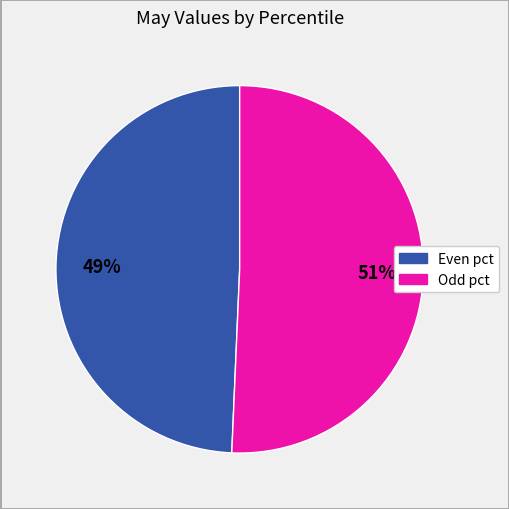

Is there any slice that represents more than half of the pie?

Yes